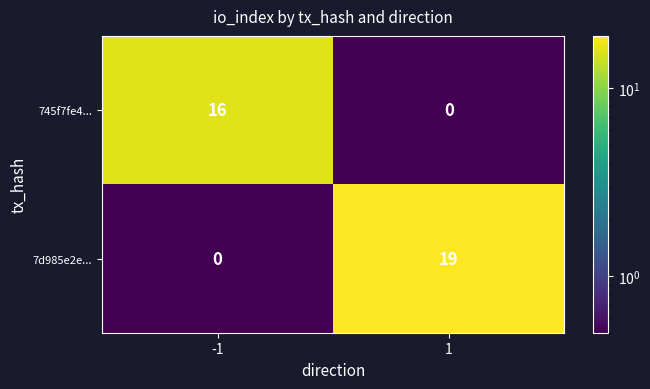

What is the average value of the 745f7fe4... series?

8